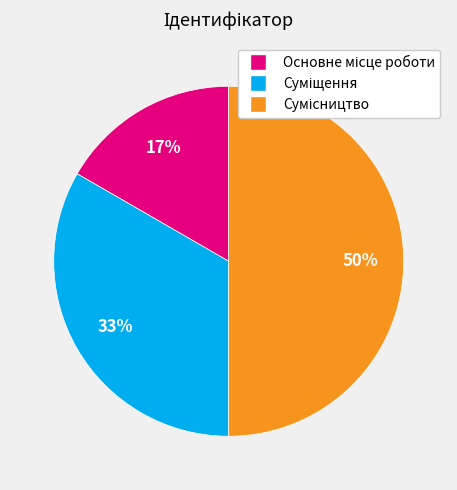

How many slices are in this pie chart?

3